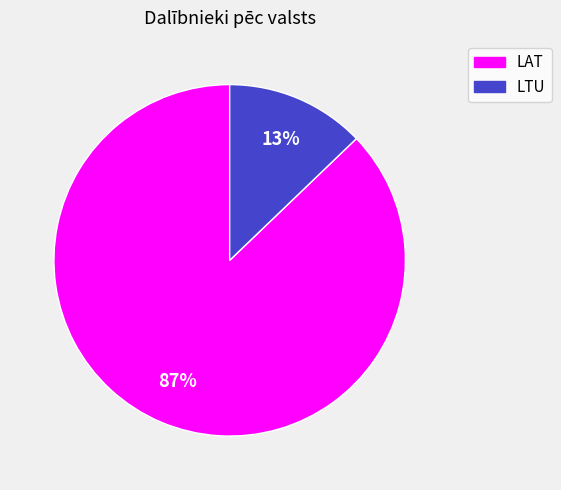

Which category accounts for the majority?

LAT